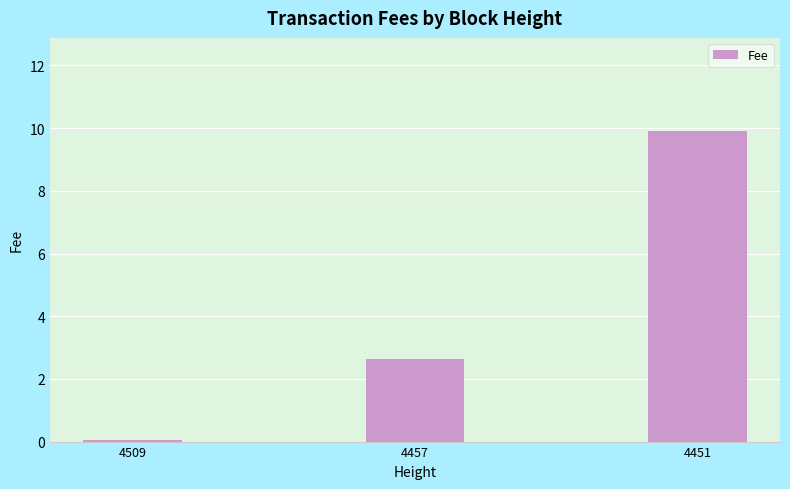

Read the value at 4451.

9.9